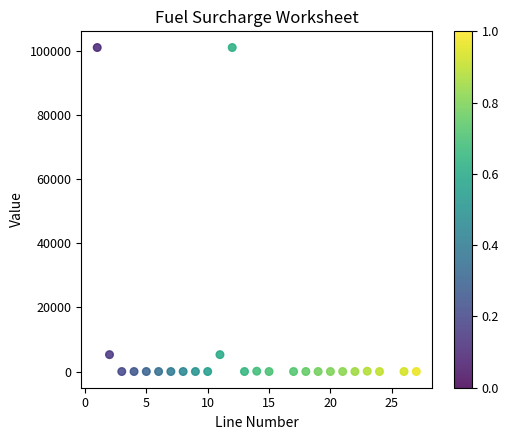

What is the range of Y values (max minus min)?

100951.0